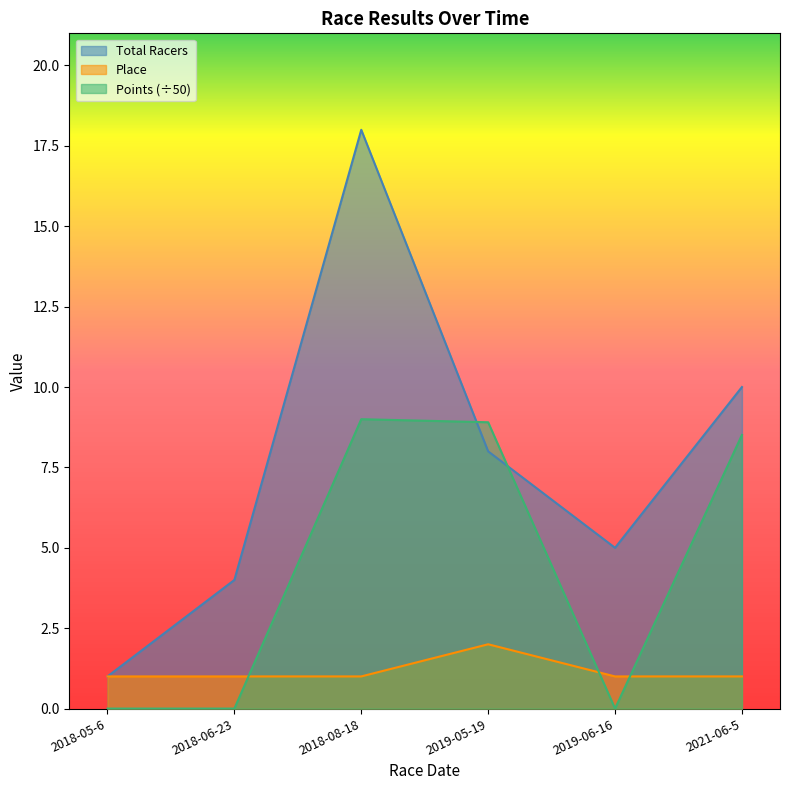

Is it true that Place equals 1.0 at 2018-05-6?

True